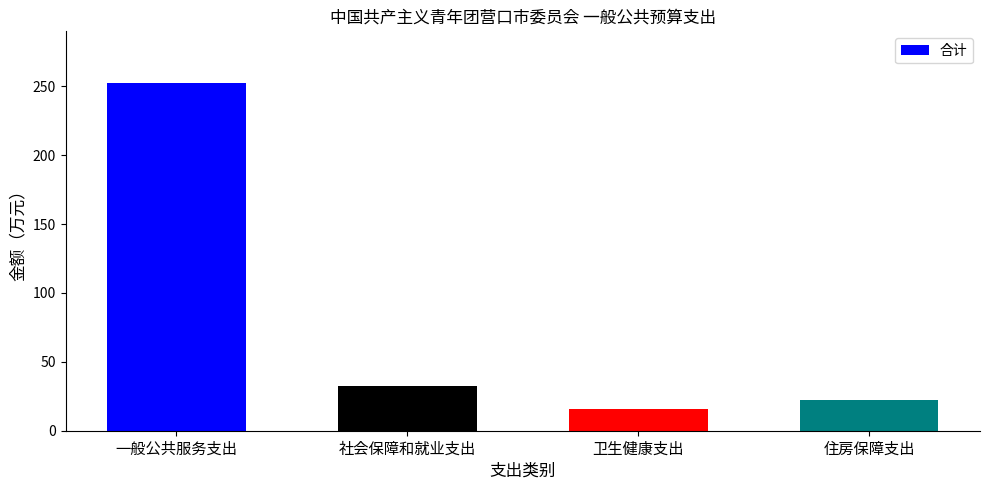

Reading left to right, transcribe all the data shown in this chart.

一般公共服务支出=252.1	社会保障和就业支出=32.7	卫生健康支出=16.1	住房保障支出=22.5